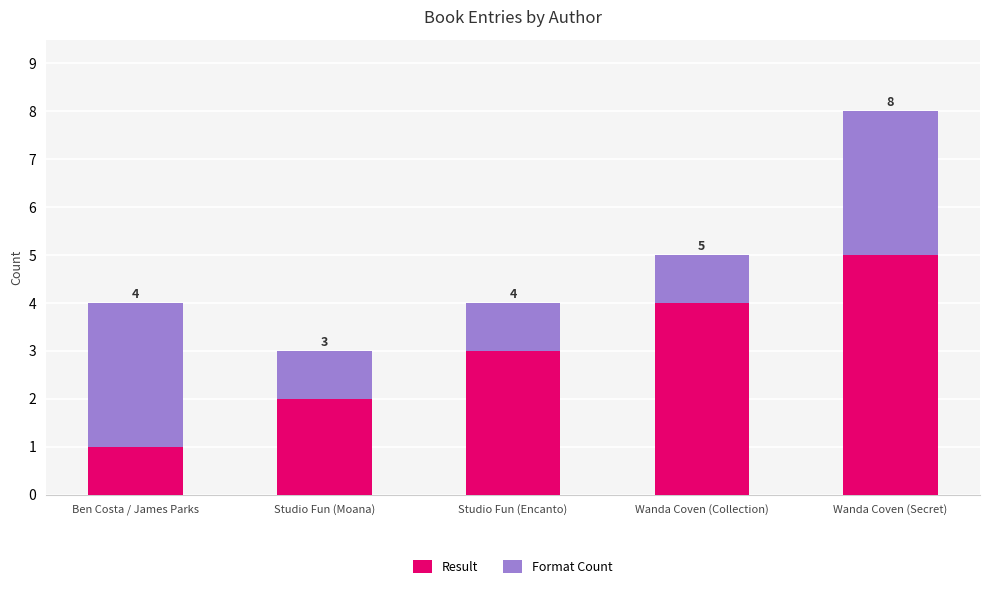

How many bars are there in total?

5